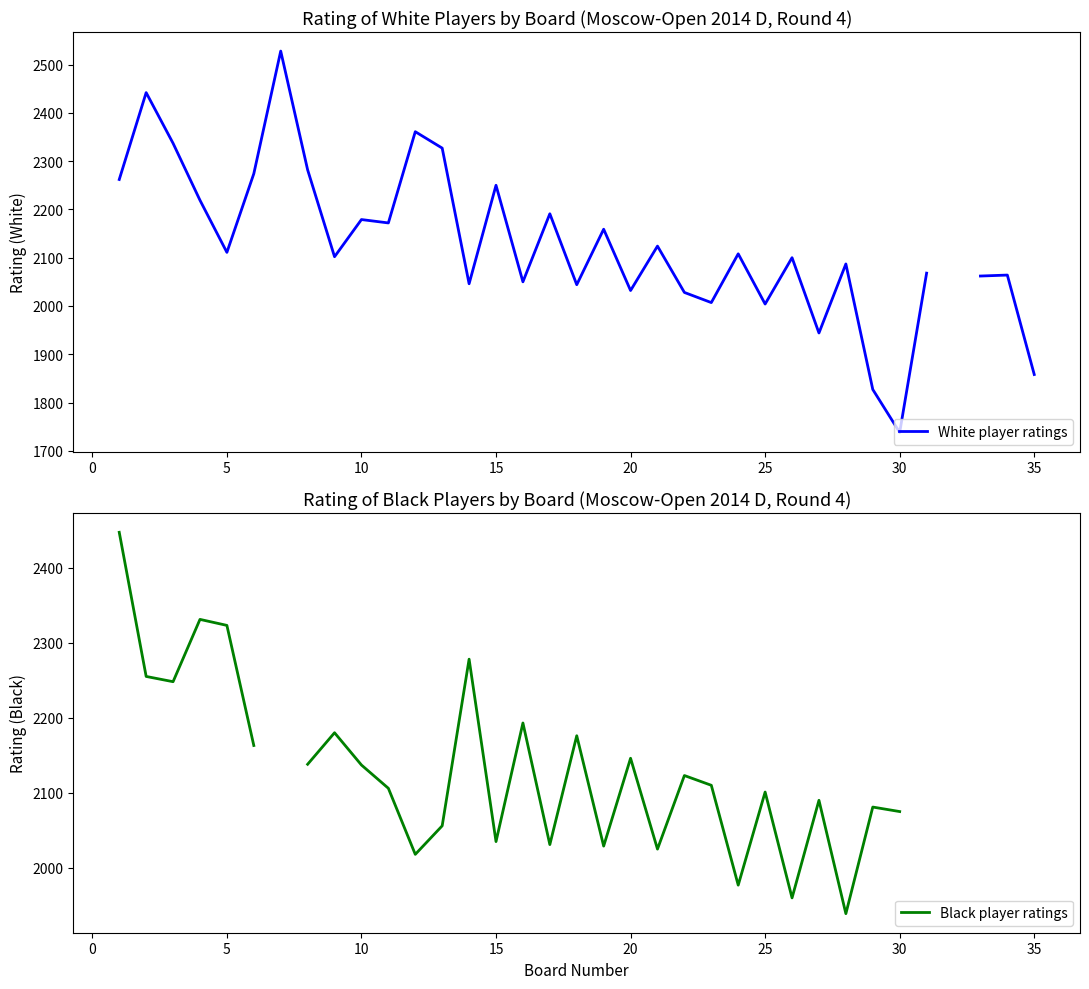

Is the value of White player ratings at 22 greater than the value of Black player ratings at 30?

No